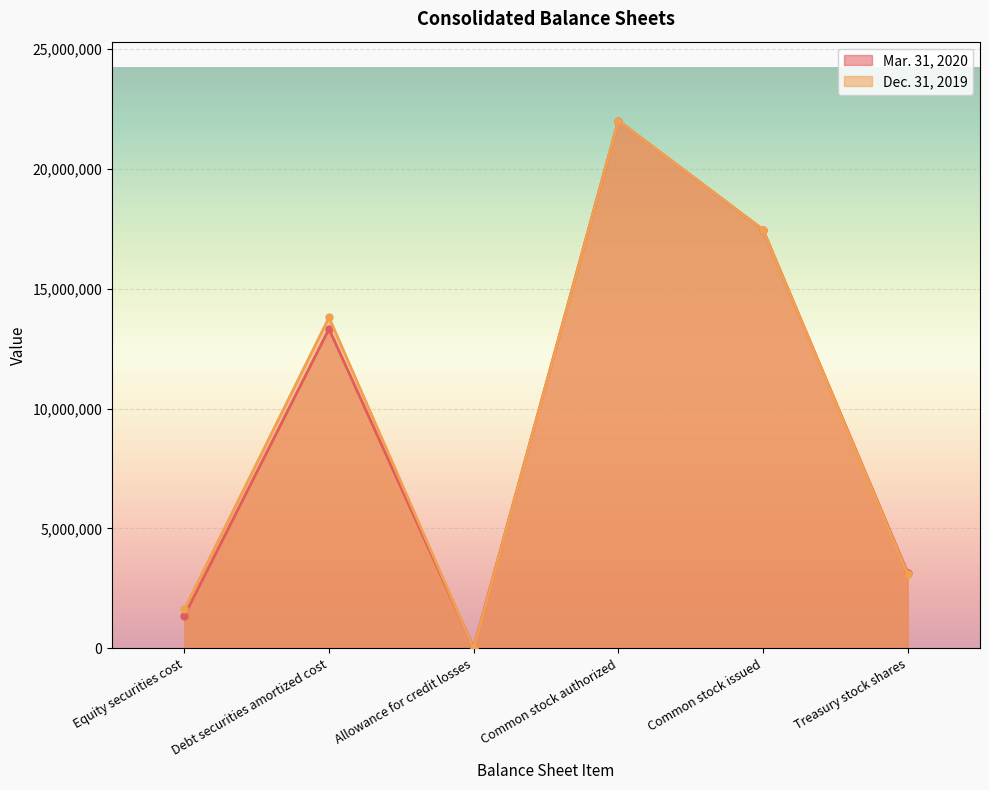

List the series in order of their overall mean, lowest first.

Mar. 31, 2020, Dec. 31, 2019